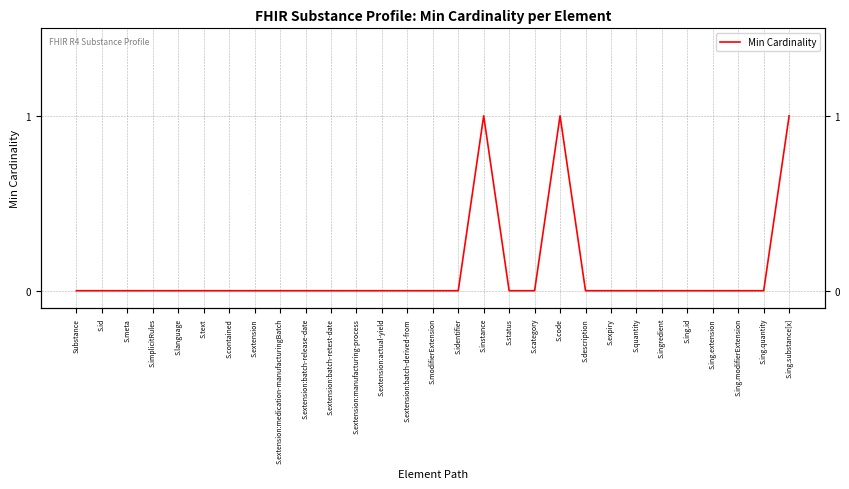

What is the greatest value displayed?

1